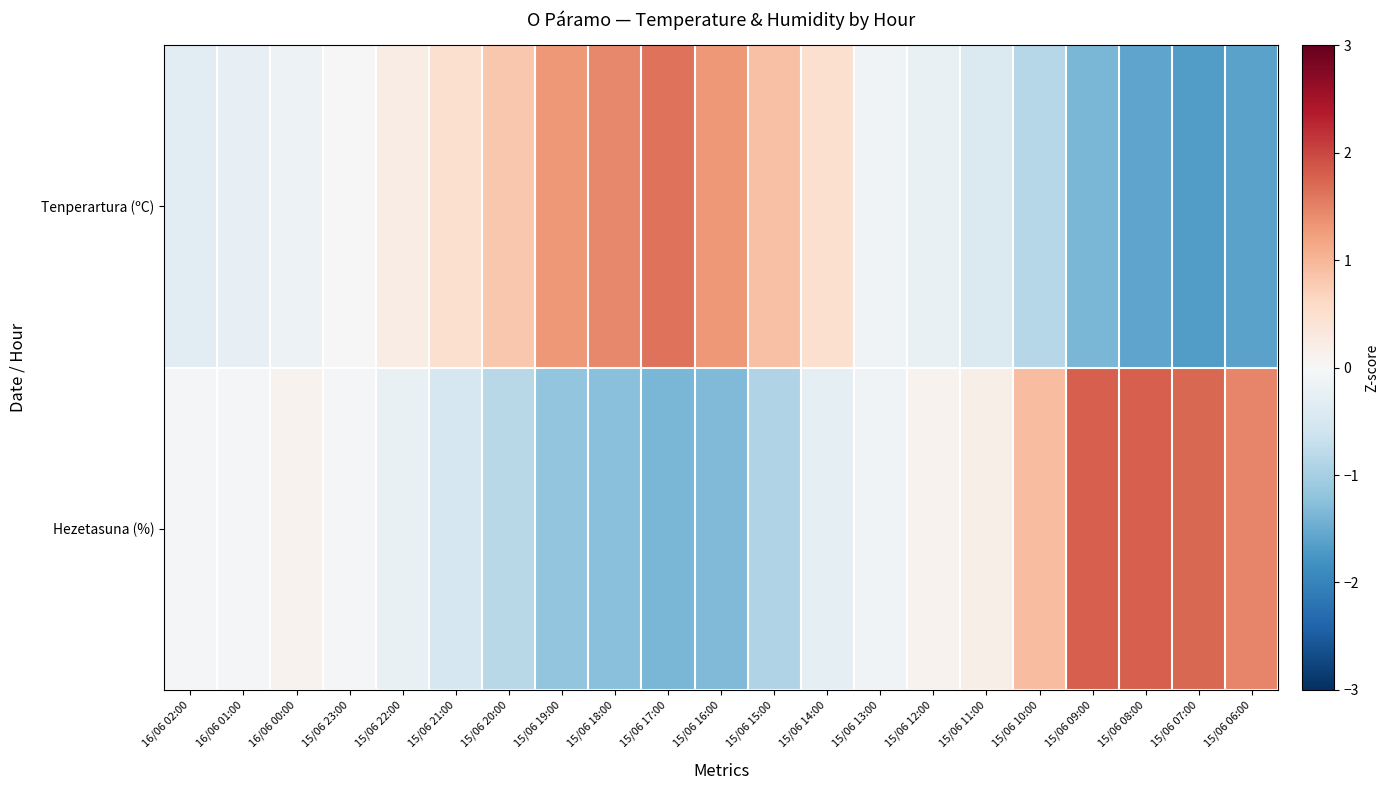

Rank the series by their average value, from highest to lowest.

Tenperartura (ºC), Hezetasuna (%)